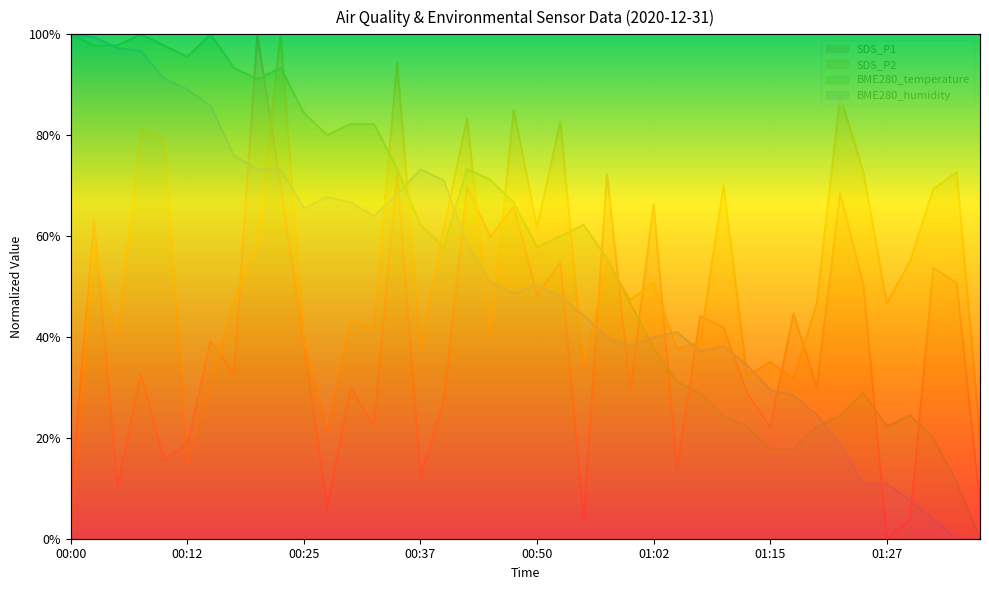

Rank the categories by BME280_humidity value from highest to lowest.

00:00, 00:03, 00:05, 00:08, 00:10, 00:12, 00:15, 00:17, 00:20, 00:22, 00:37, 00:40, 00:35, 00:27, 00:30, 00:25, 00:32, 00:42, 00:45, 00:50, 00:47, 00:52, 00:55, 01:05, 00:57, 01:02, 01:00, 01:10, 01:07, 01:12, 01:15, 01:17, 01:20, 01:22, 01:24, 01:27, 01:29, 01:32, 01:34, 01:37